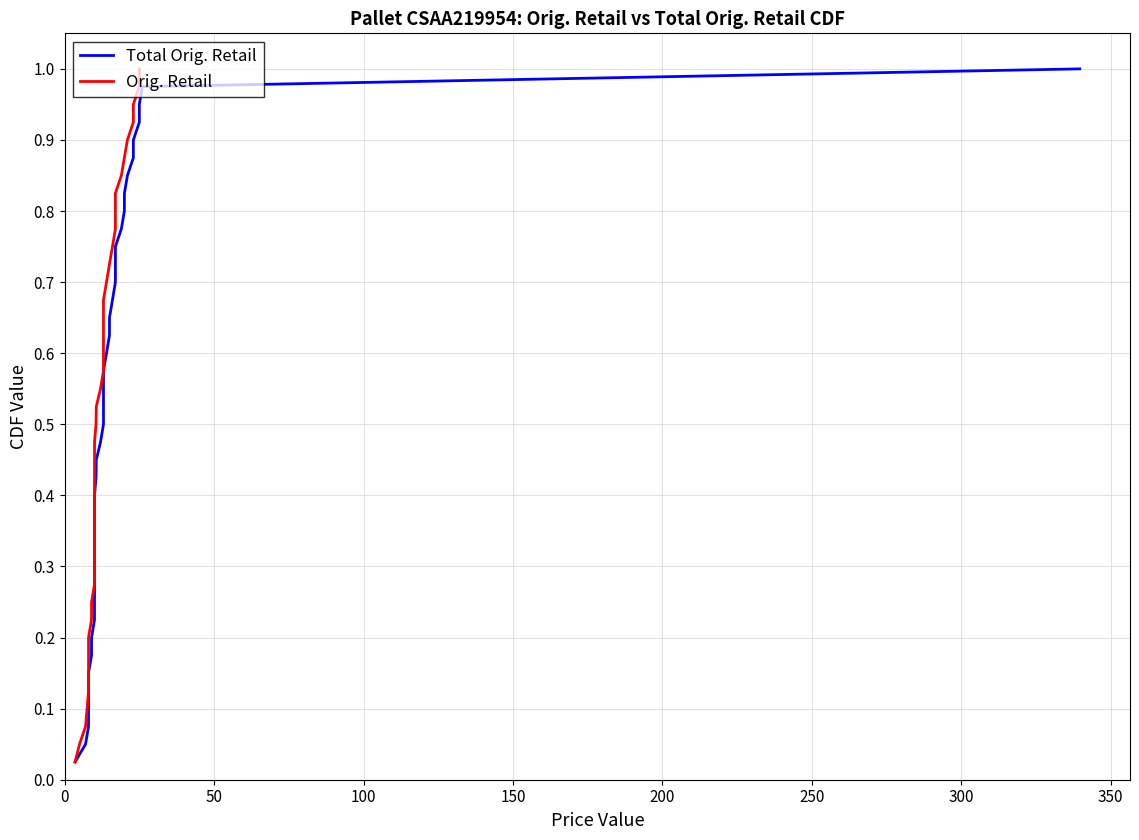

How many series are shown in this chart?

2